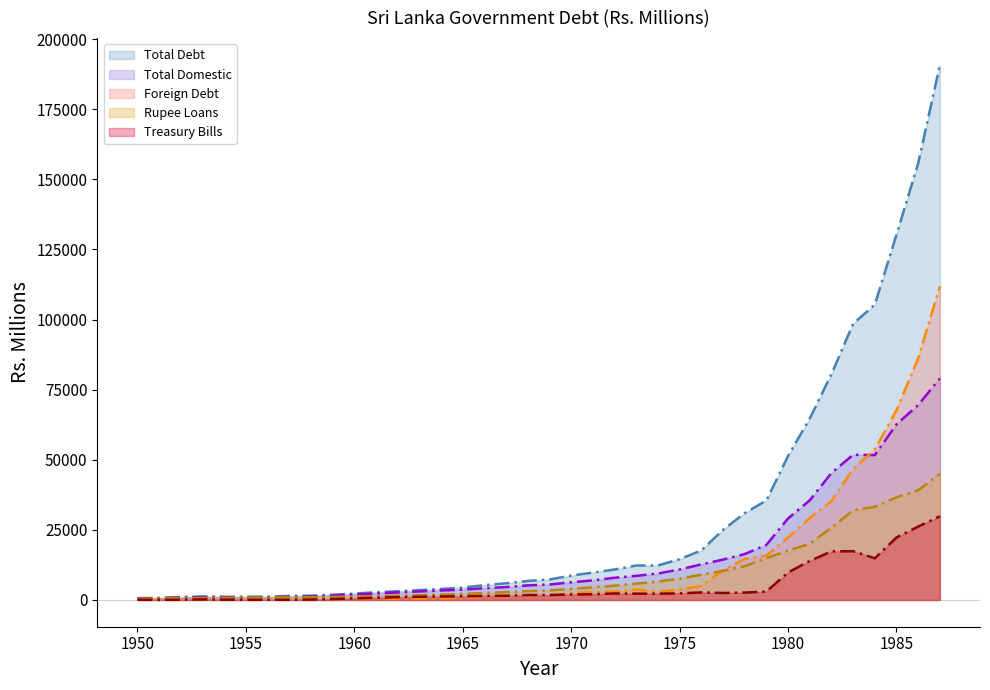

What is the difference between the second highest and minimum values in the Total Domestic series?

68970